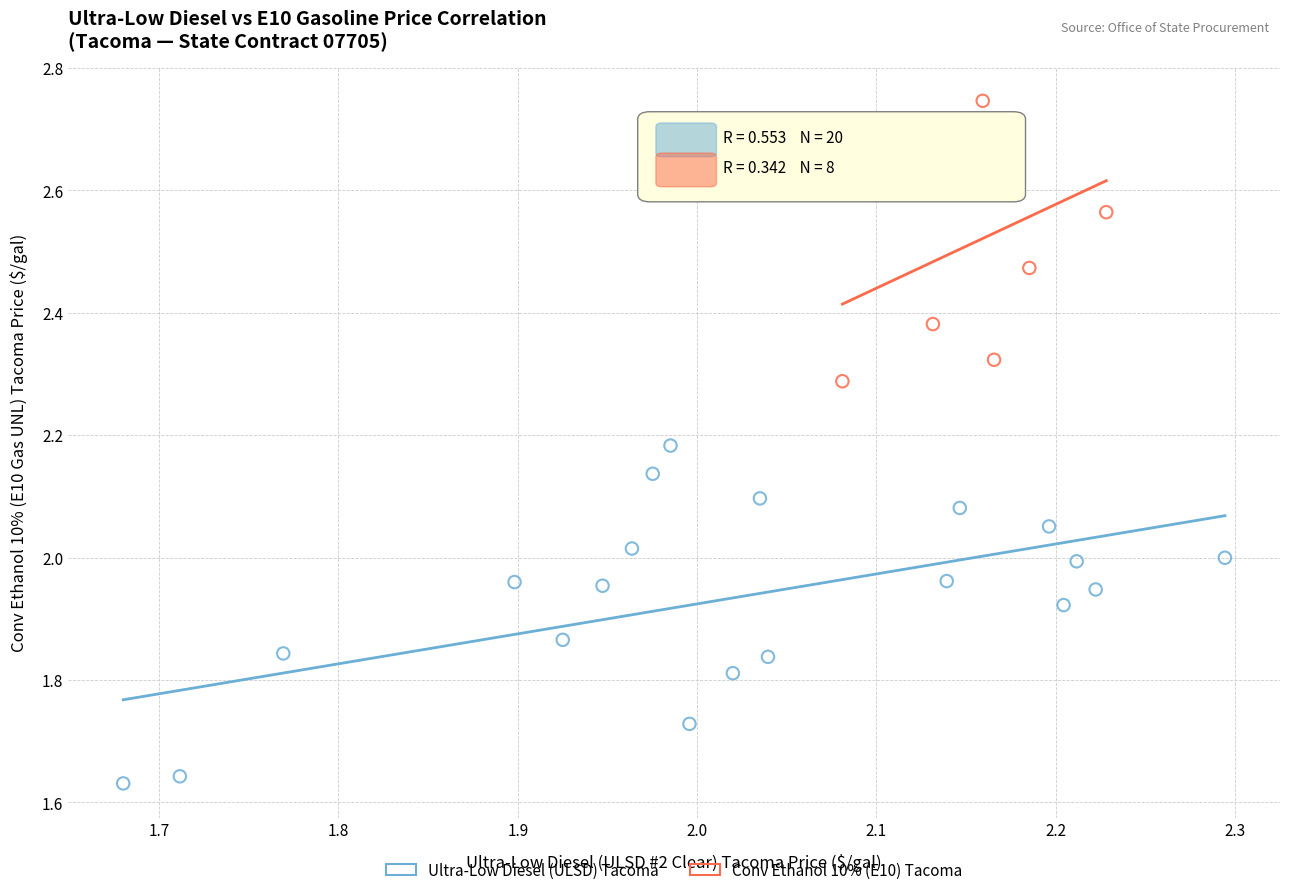

Which series contains the lowest Y value?

Ultra-Low Diesel (ULSD) Tacoma